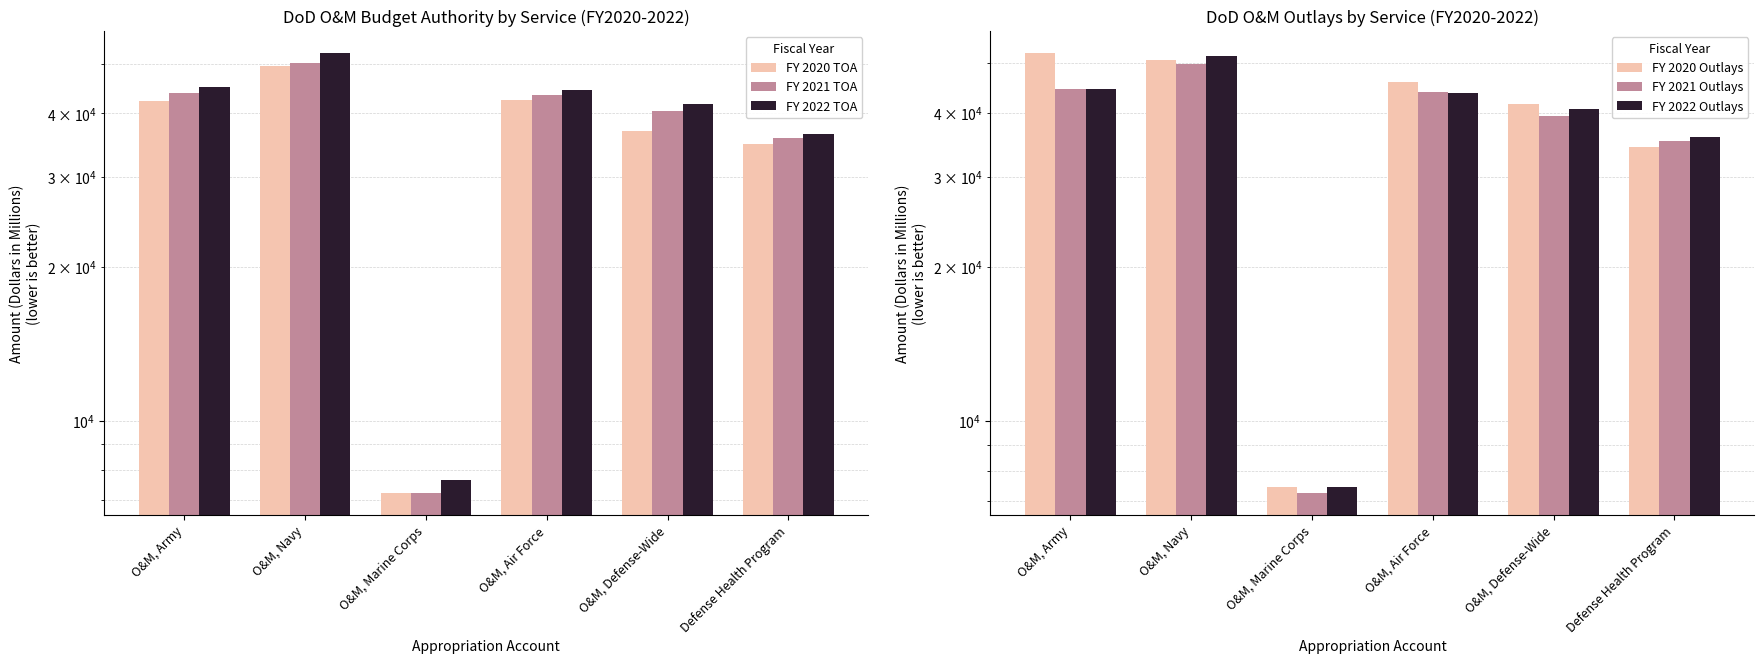

At how many categories does at least one series exceed 45328?

3